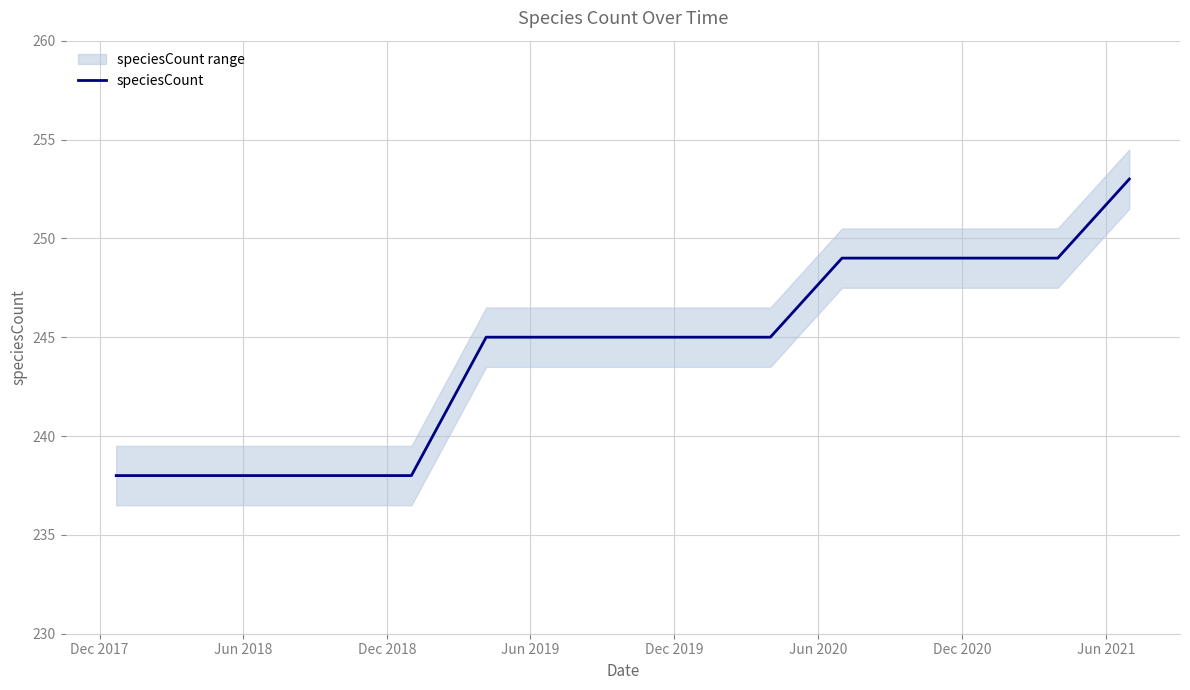

Is this an area chart (filled region under the line)?

No